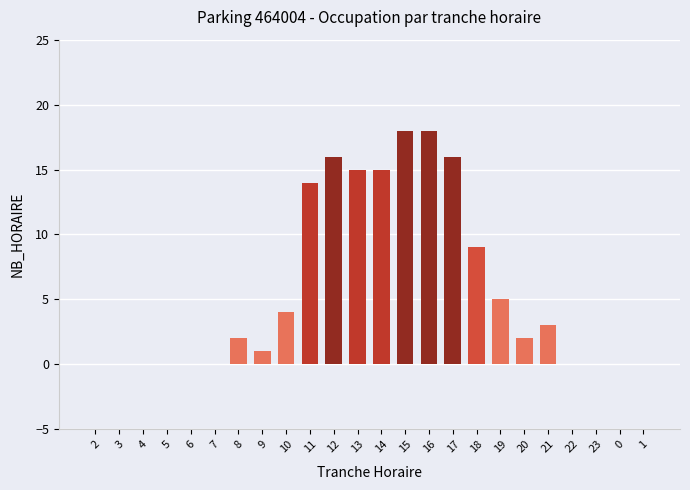

What is the greatest value displayed?

18